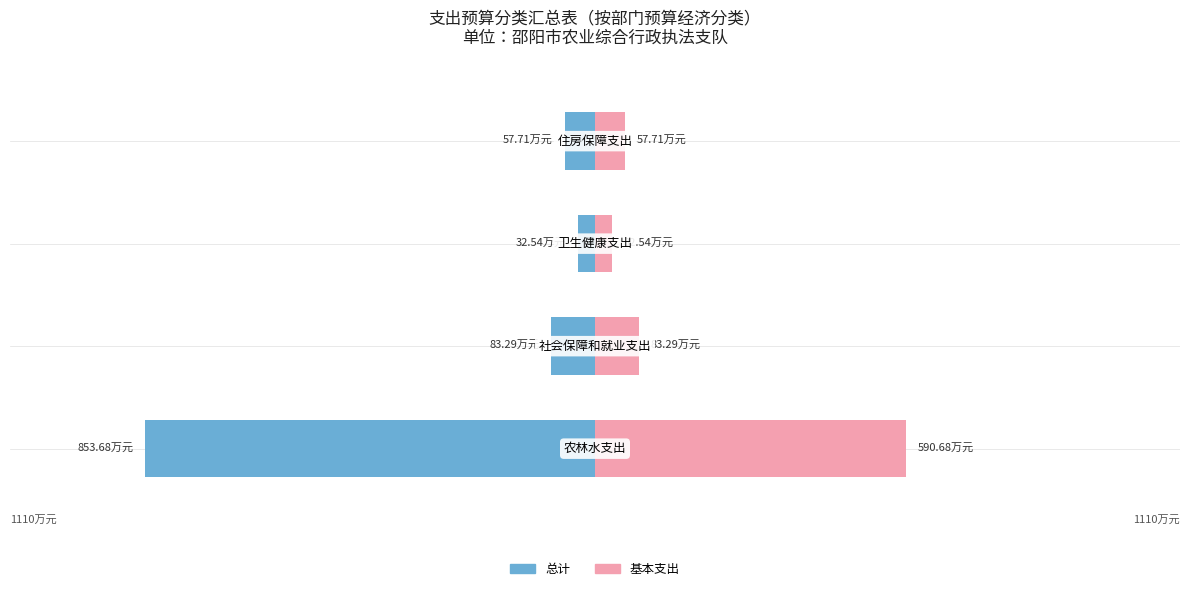

What is the lowest value of the 基本支出 series?

32.5